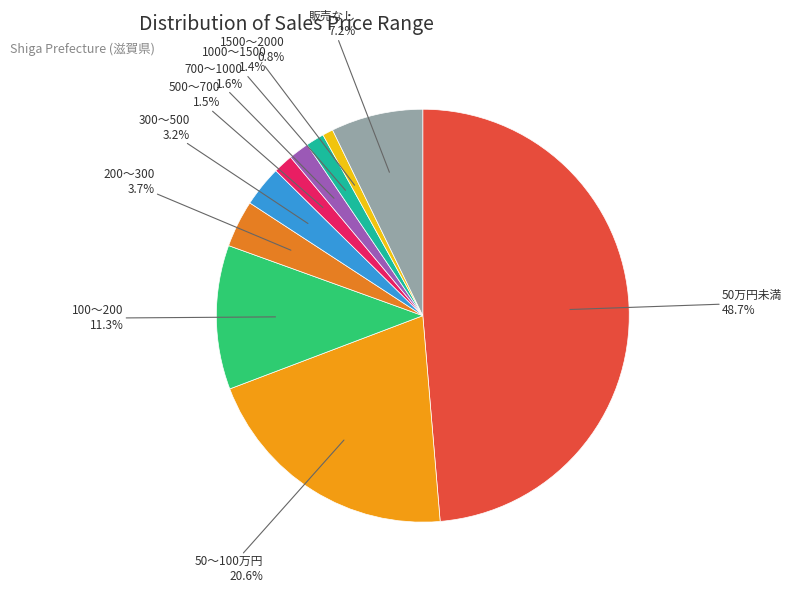

How many segments does this pie chart have?

10